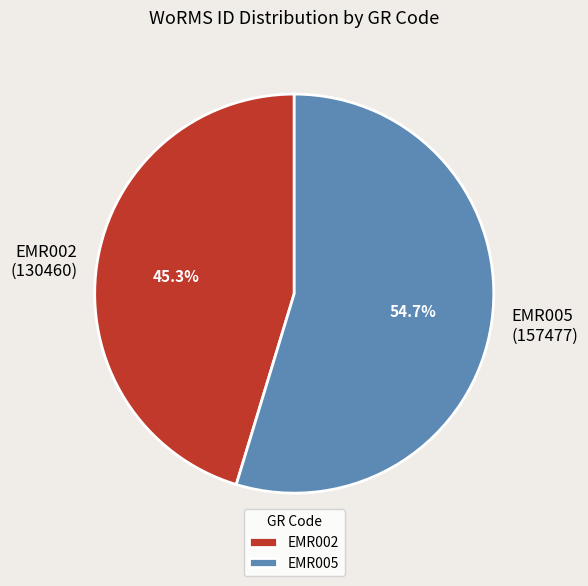

What portion of the pie excludes EMR005?

45.3%